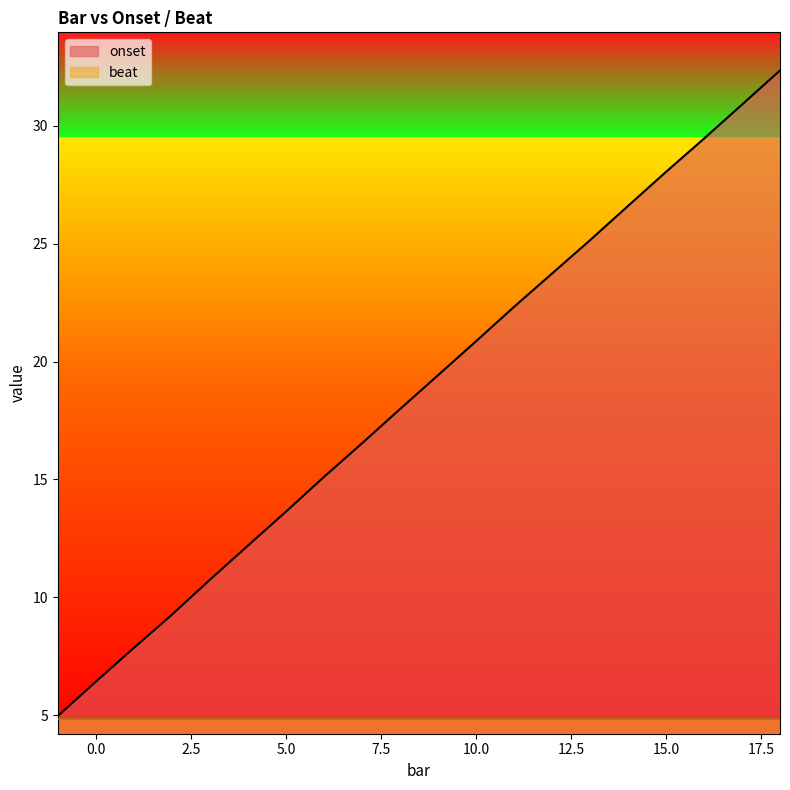

Reading left to right, extract all data points from this chart.

-1=5.0	0=6.4	1=7.9	2=9.3	3=10.7	4=12.2	5=13.6	6=15.1	7=16.5	8=18.0	9=19.4	10=20.9	11=22.3	12=23.7	13=25.1	14=26.6	15=28.0	16=29.4	17=30.9	18=32.3